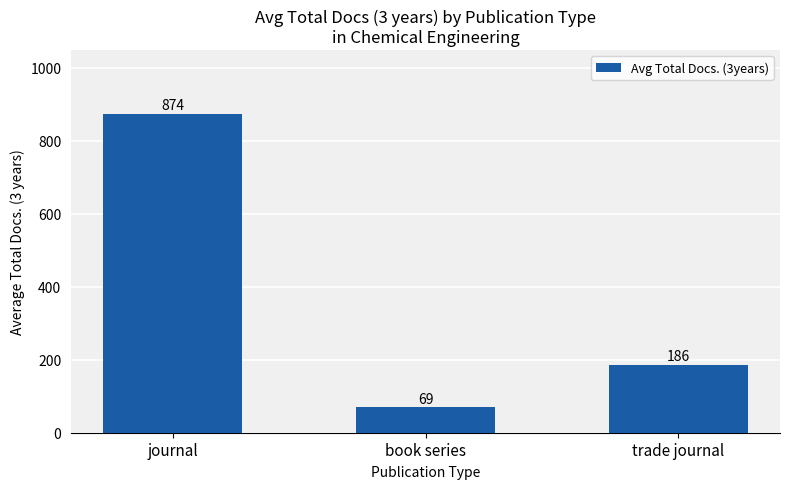

Between book series and trade journal, which is larger?

trade journal